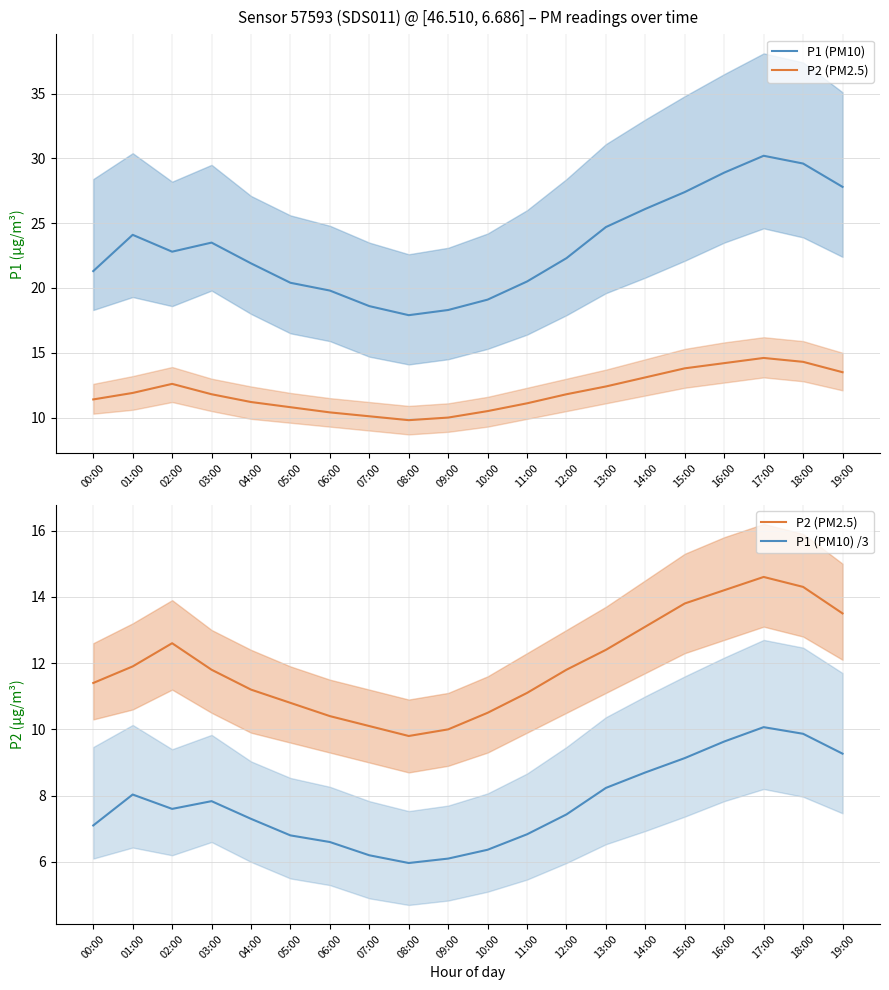

What position from the right is 13:00?

7